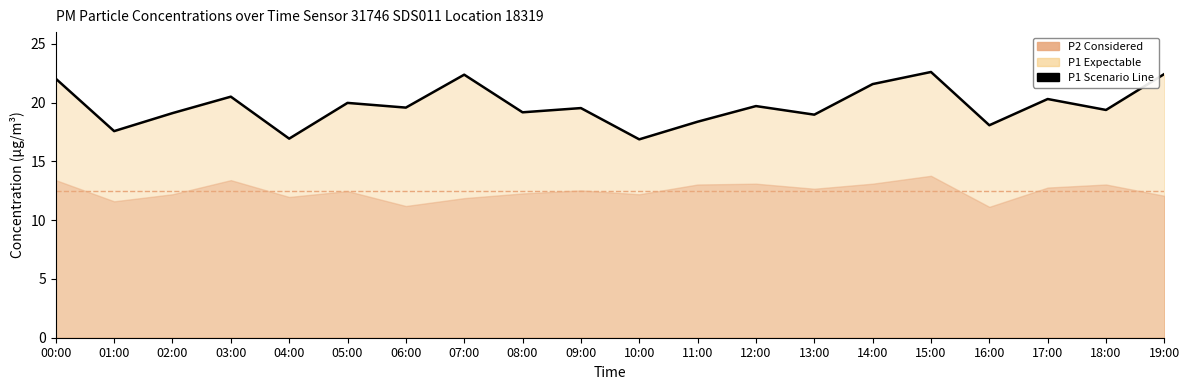

Read the value at 10:00.

16.9